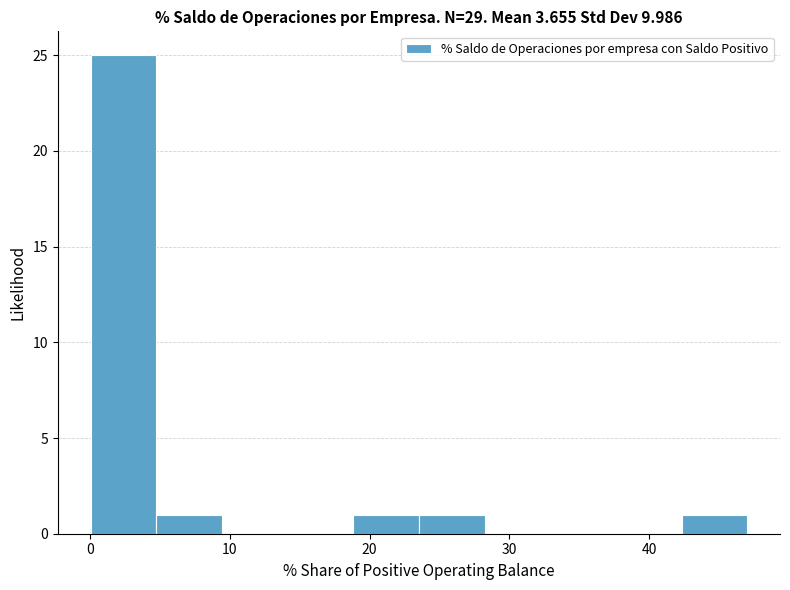

Reading left to right, list every bar in this chart as the range it spans on the x-axis followed by its height. Neither the bar edges nor the heights are printed on the chart, so give them approximately, as read against the axes.

0 to 5: 25
5 to 9: 1
9 to 14: 0
14 to 19: 0
19 to 24: 1
24 to 28: 1
28 to 33: 0
33 to 38: 0
38 to 42: 0
42 to 47: 1